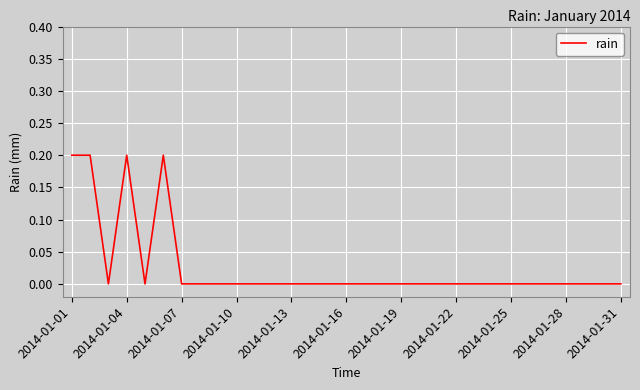

Is this an area chart (filled region under the line)?

No